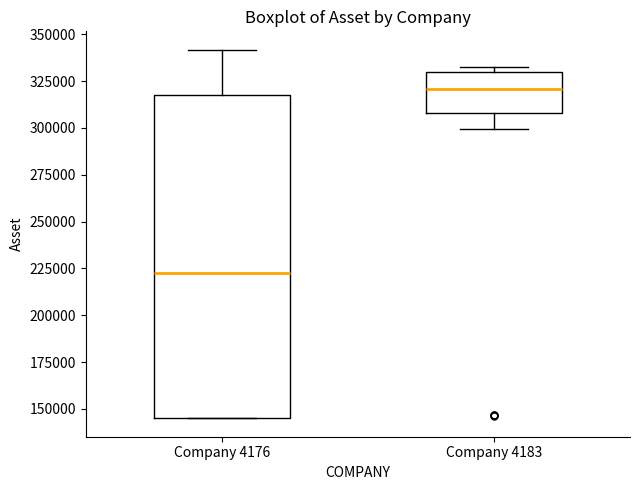

Which box is the tallest, from its lower edge to its upper edge?

Company 4176